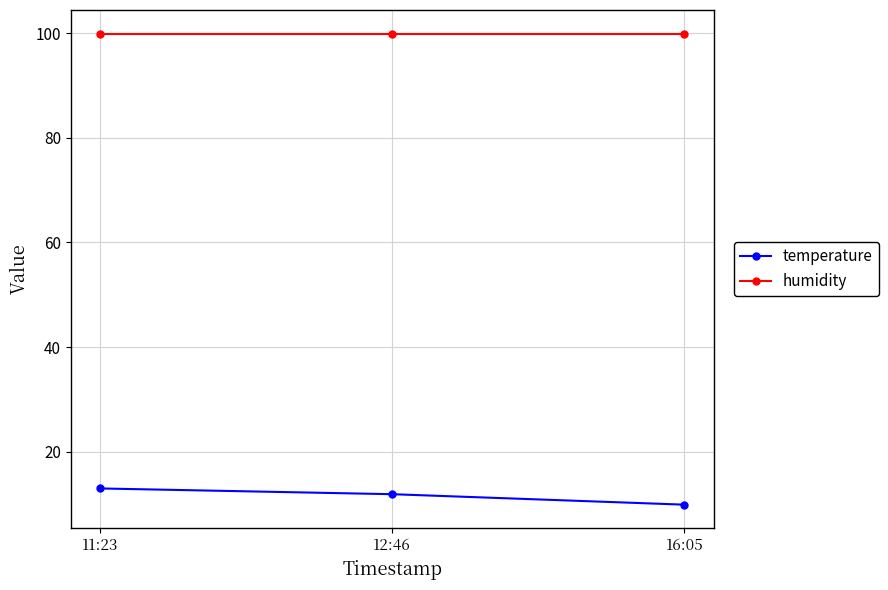

Between 12:46 and 16:05, which series saw the biggest shift?

temperature